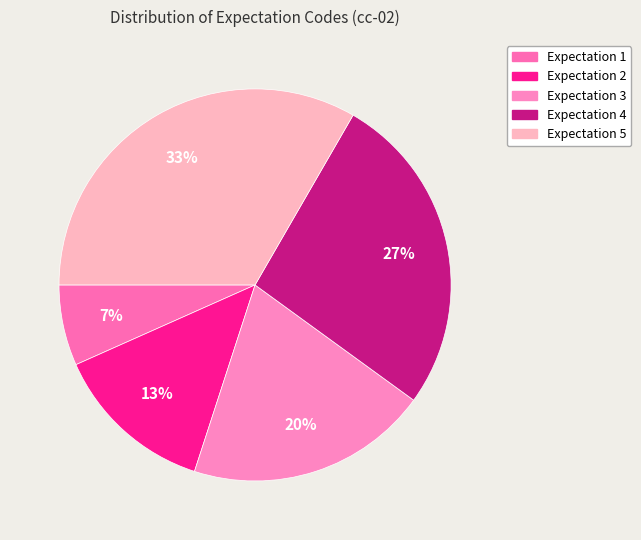

What percentage is the Expectation 5 slice, to the nearest percent?

33%